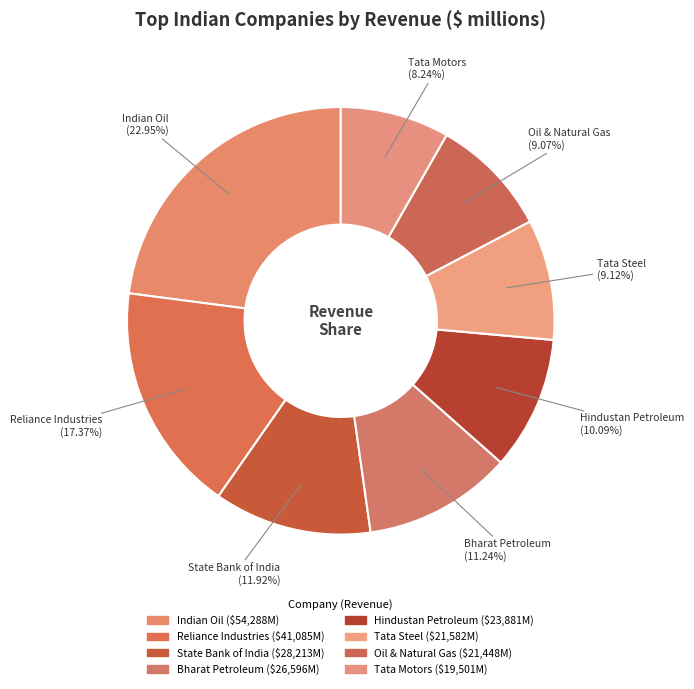

How many slices are in this pie chart?

8